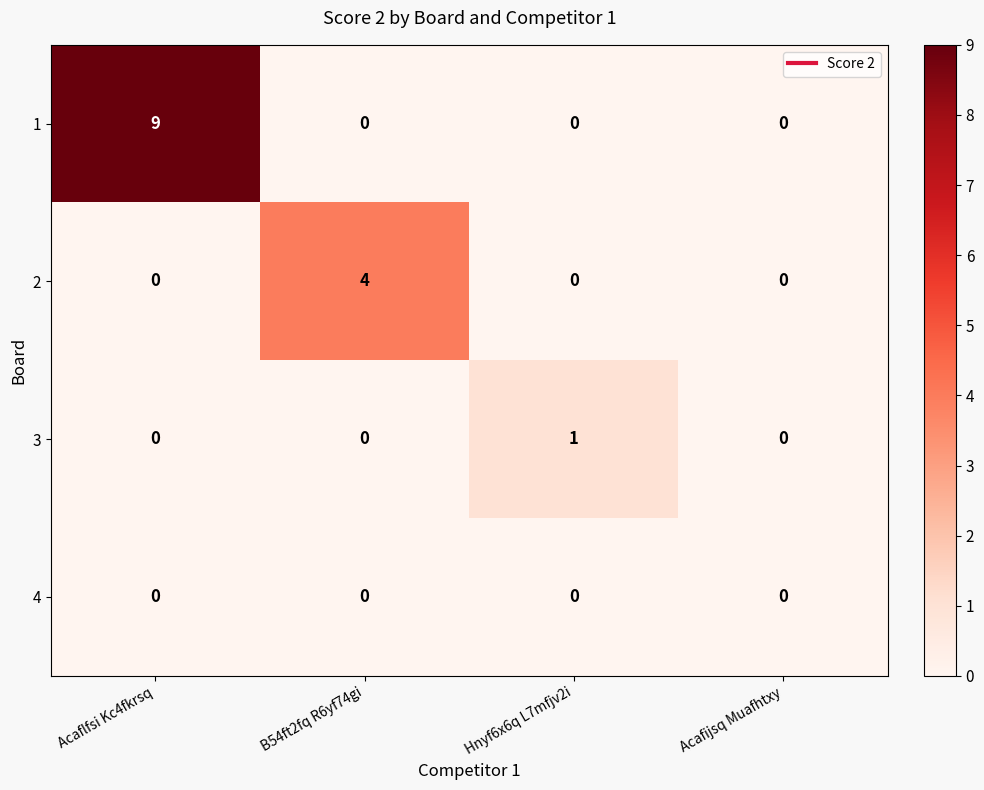

Is the value of 2 at Acaflfsi Kc4fkrsq greater than the value of 3 at Hnyf6x6q L7mfjv2i?

No